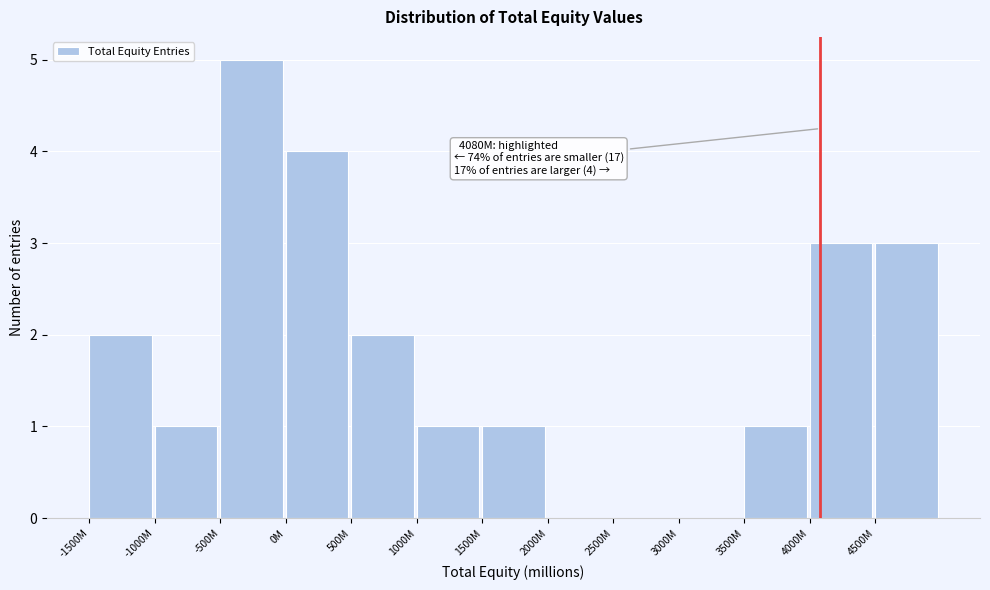

Reading left to right, extract all data points from this chart.

-1500M=2	-1000M=1	-500M=5	0M=4	500M=2	1000M=1	1500M=1	2000M=0	2500M=0	3000M=0	3500M=1	4000M=3	4500M=3